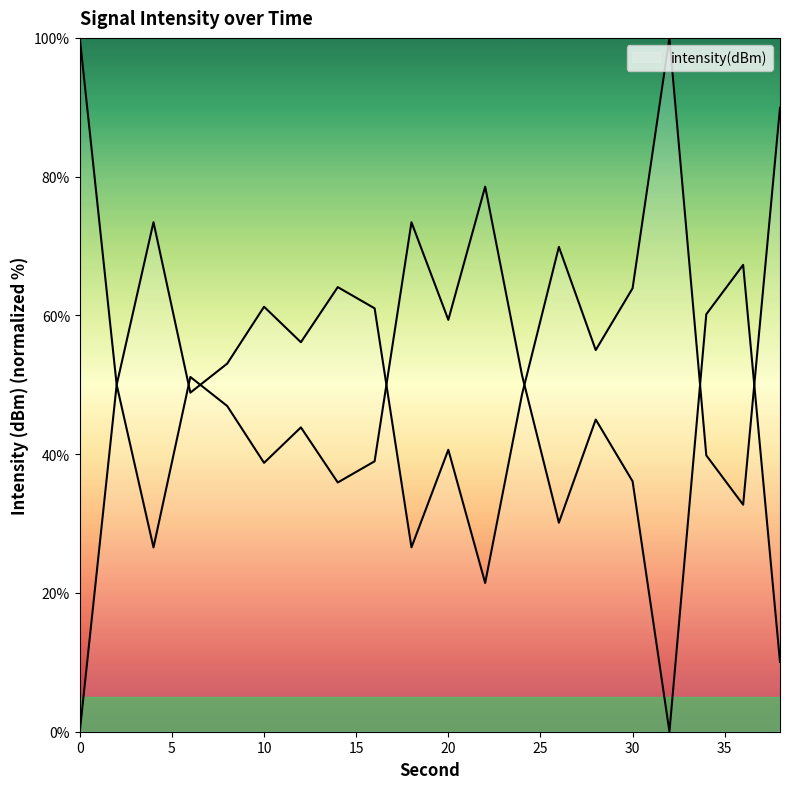

Reading left to right, list all the values displayed in this chart.

0.0	50.0	73.4	48.9	53.1	61.2	56.1	64.1	61.0	26.6	40.6	21.4	48.6	69.9	55.0	63.9	100.0	39.8	32.7	89.9